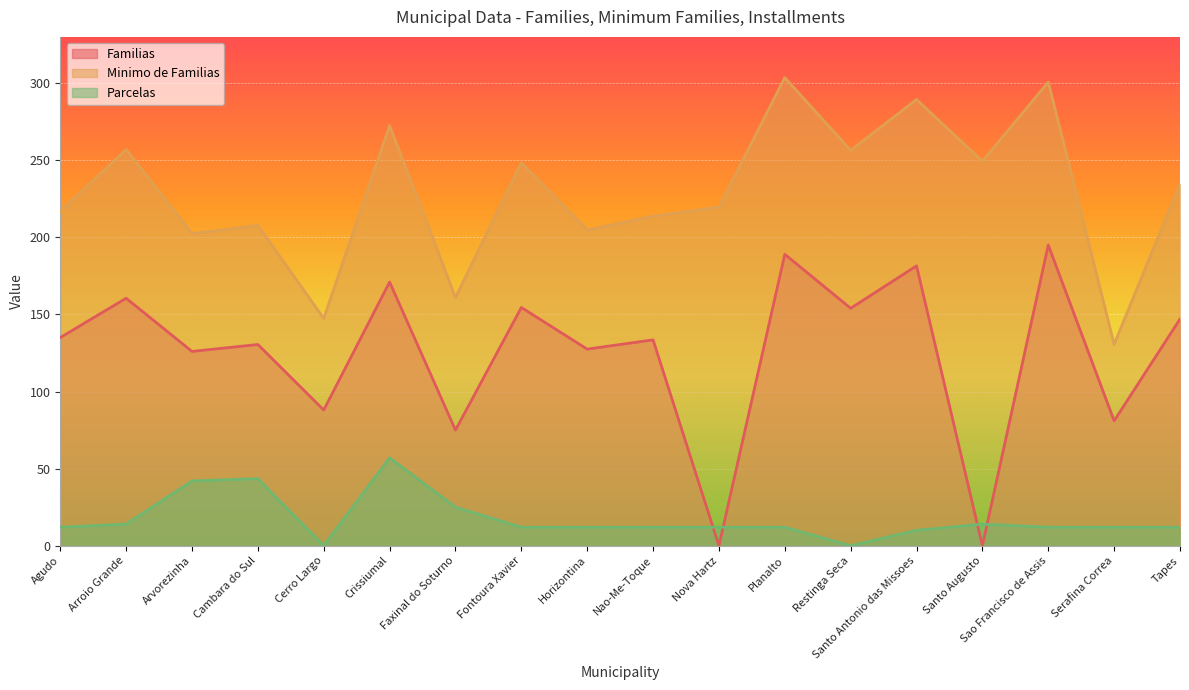

The Parcelas series shows 30.4 at Cerro Largo. True or false?

False